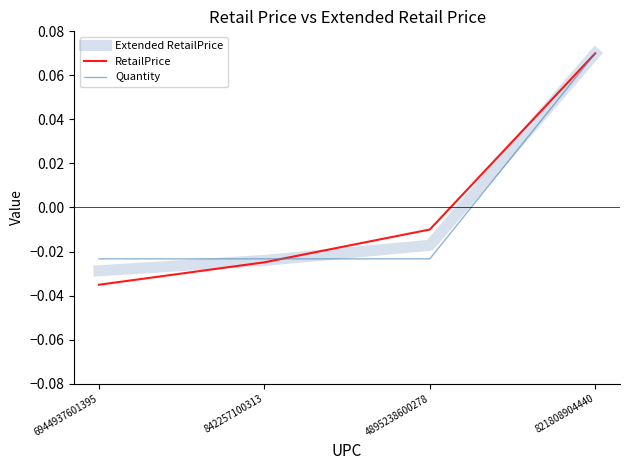

At which category is the sum across all series the highest?

821808904440